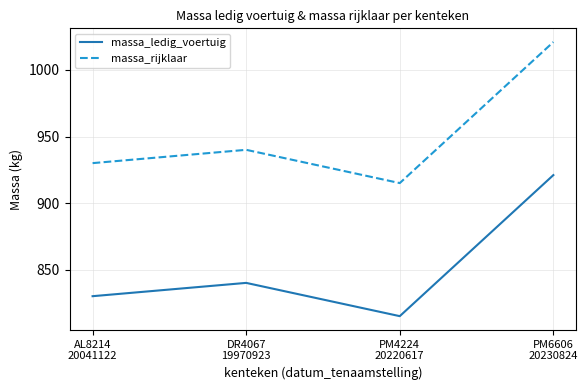

What is the maximum value shown in the chart?

1021